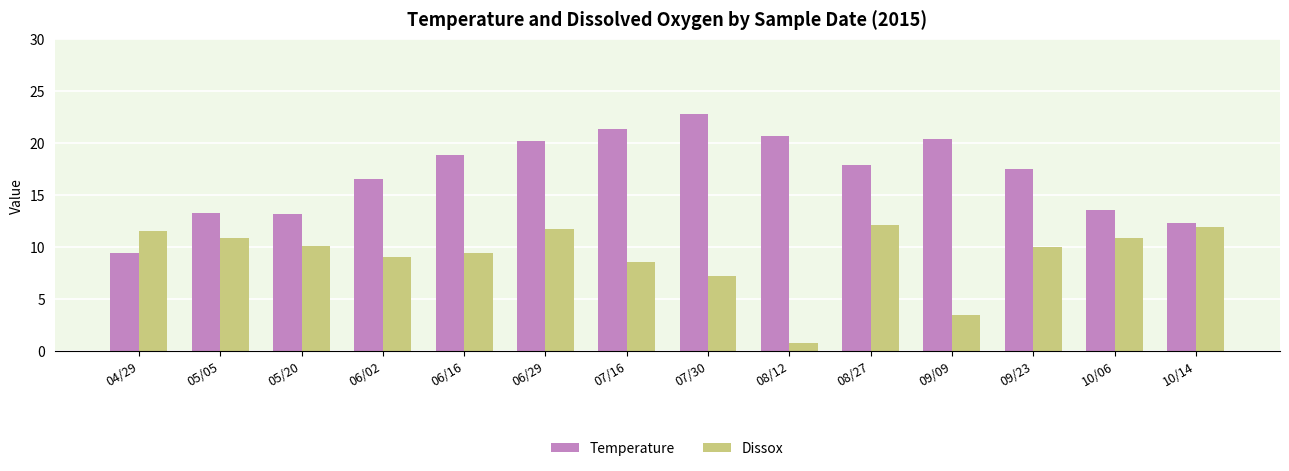

What is the label of the 4th bar from the left?

06/02